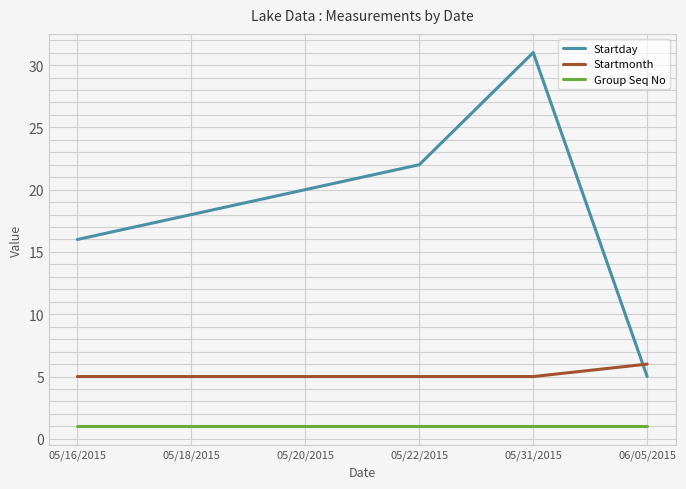

What is the difference between the Startday values at 05/31/2015 and 05/16/2015?

15